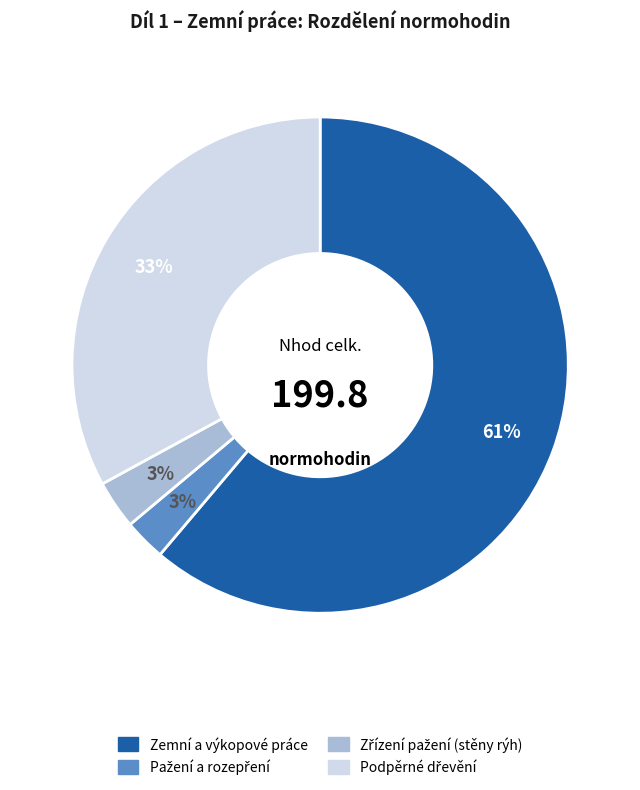

Is there any slice that represents more than half of the pie?

Yes